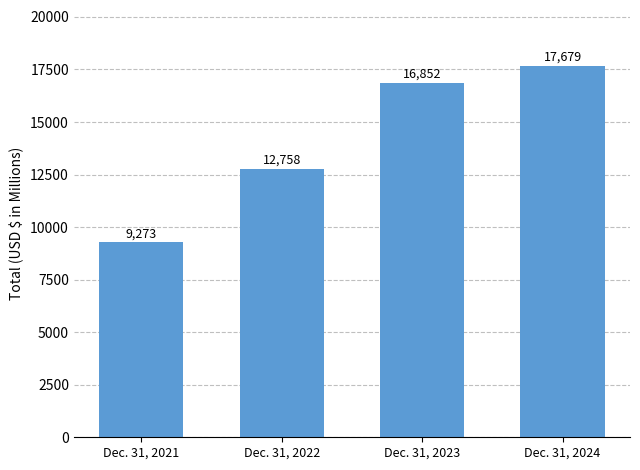

What is the difference between the second highest and minimum values?

7579